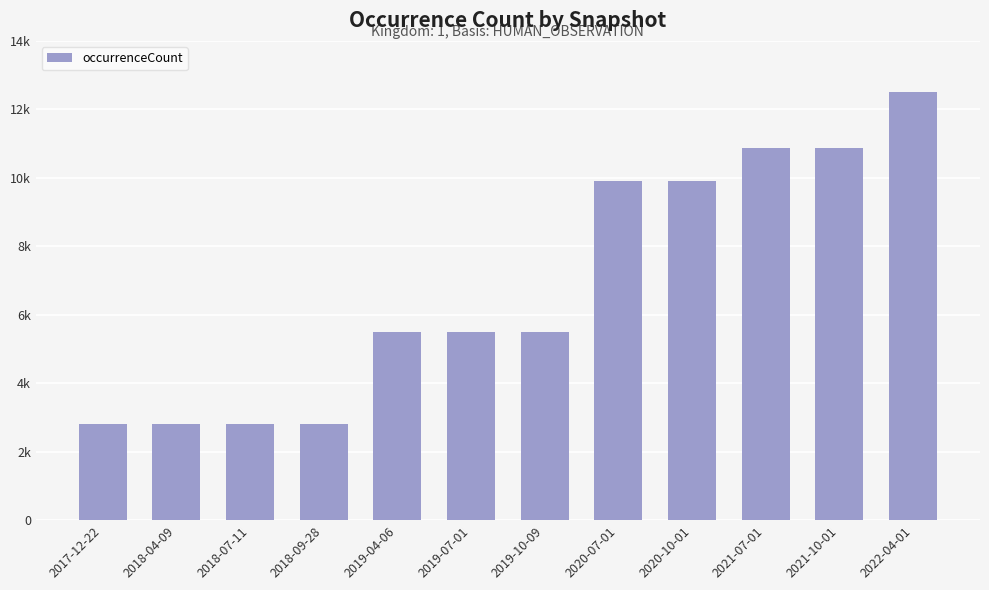

Does the chart contain any negative values?

No